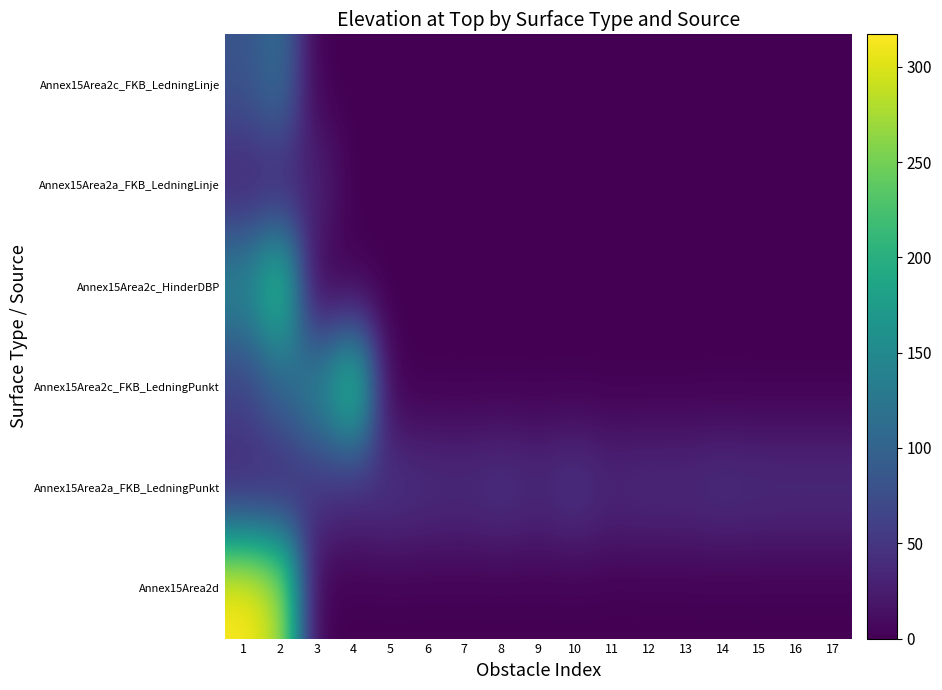

What is the maximum value shown in the chart?

317.0